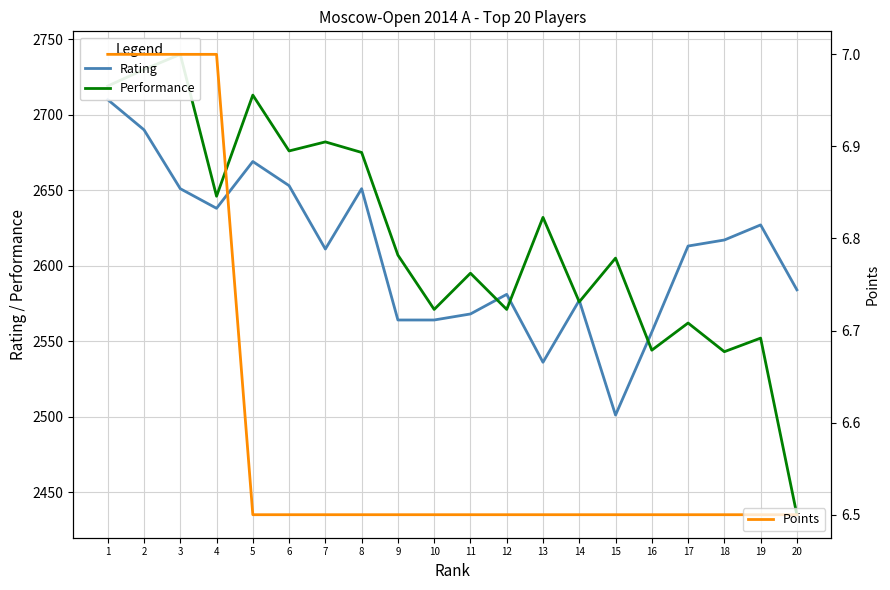

How many values in the Rating series exceed 2613?

9